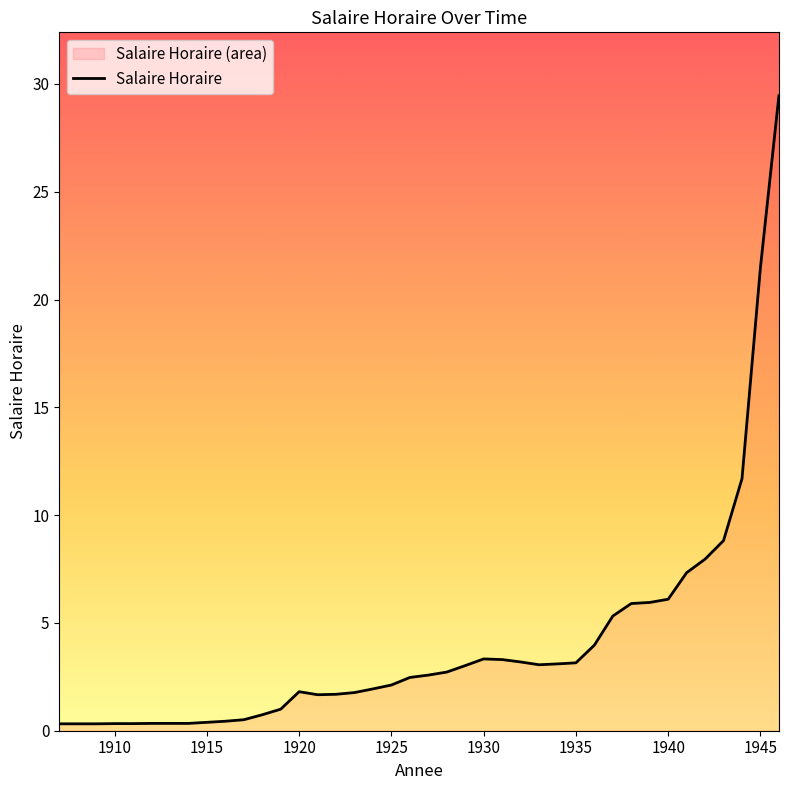

What is the sum of all values?

160.6